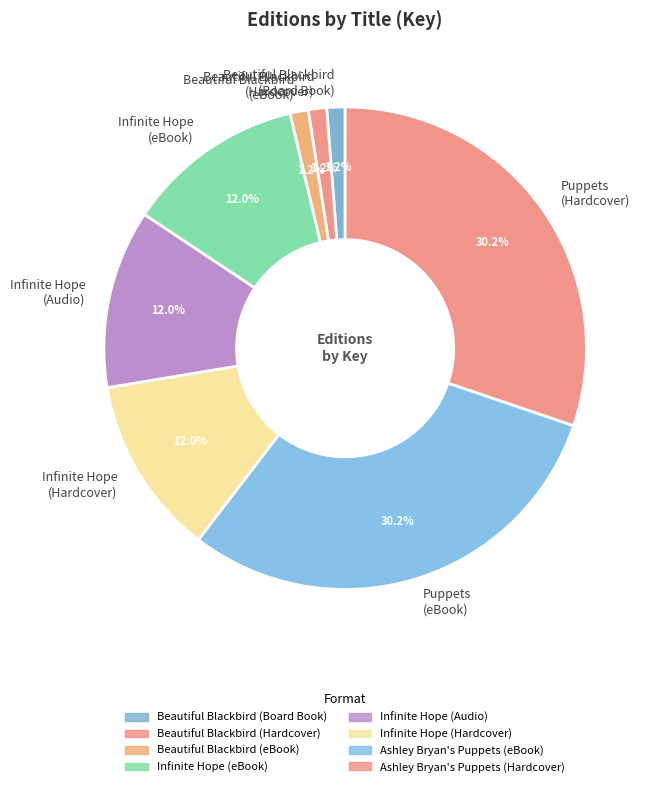

What percentage is NOT represented by Infinite Hope (Hardcover)?

88.0%